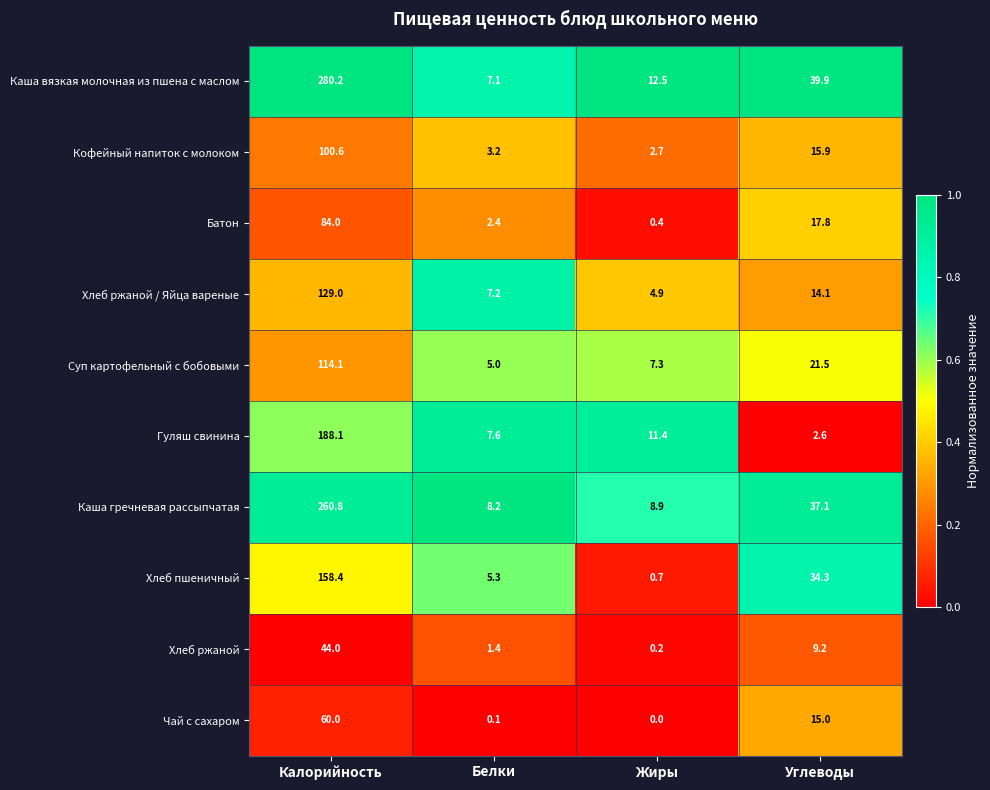

Count the number of data series in this chart.

10